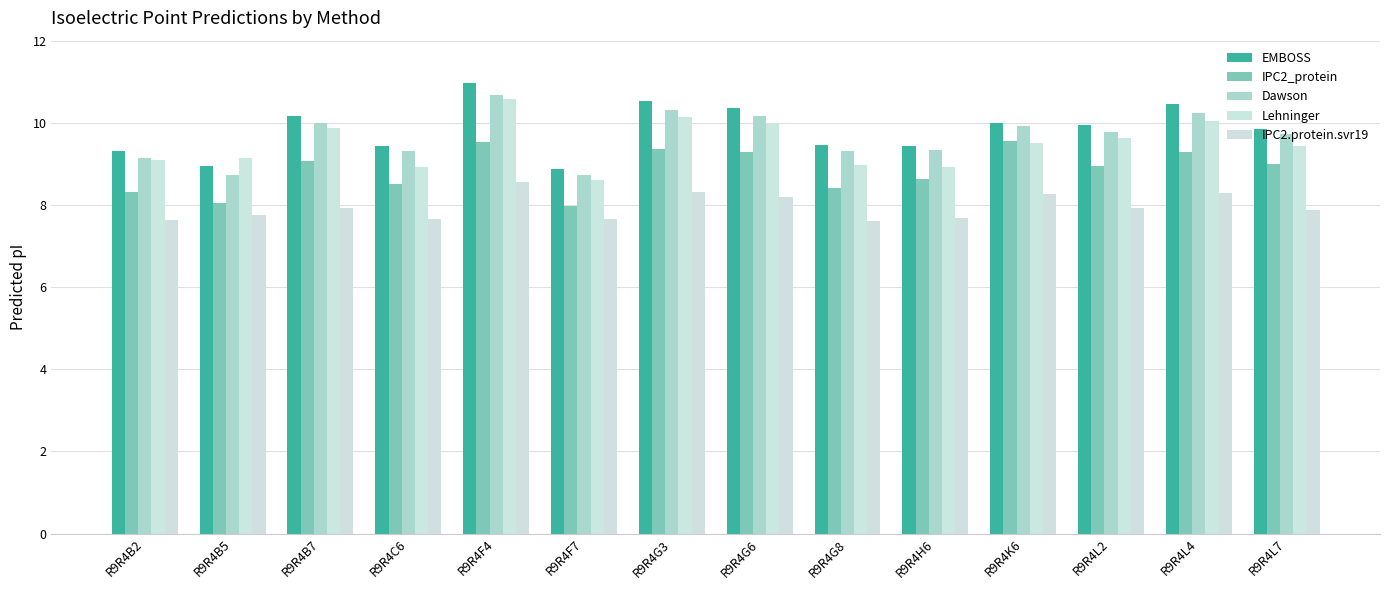

Rank the categories by IPC2_protein value from highest to lowest.

R9R4K6, R9R4F4, R9R4G3, R9R4G6, R9R4L4, R9R4B7, R9R4L7, R9R4L2, R9R4H6, R9R4C6, R9R4G8, R9R4B2, R9R4B5, R9R4F7